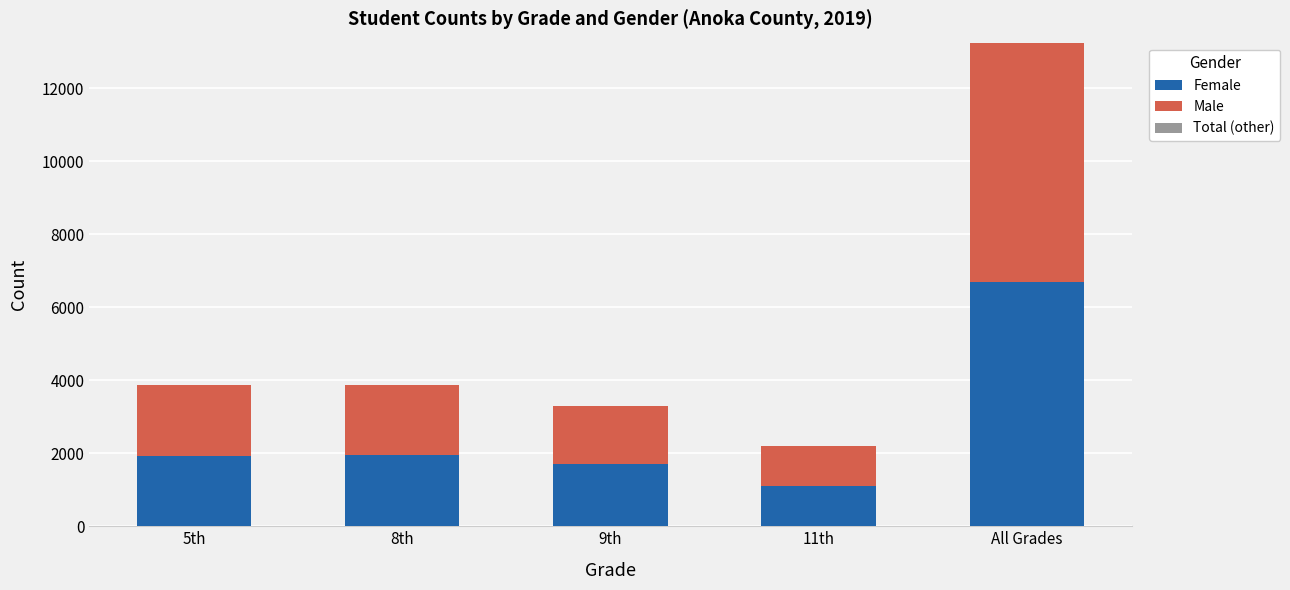

What is the total value across all series at All Grades?

13247